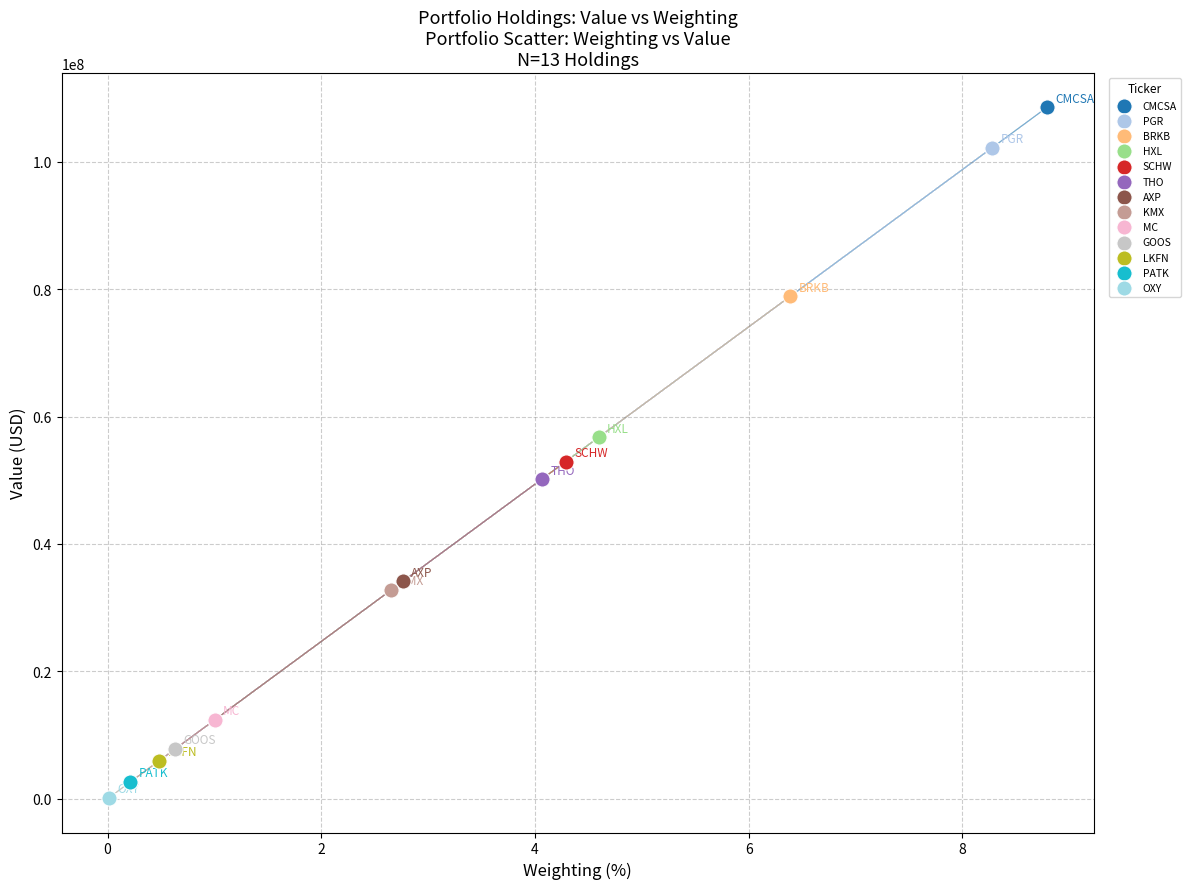

Which series reaches the maximum Y coordinate?

CMCSA